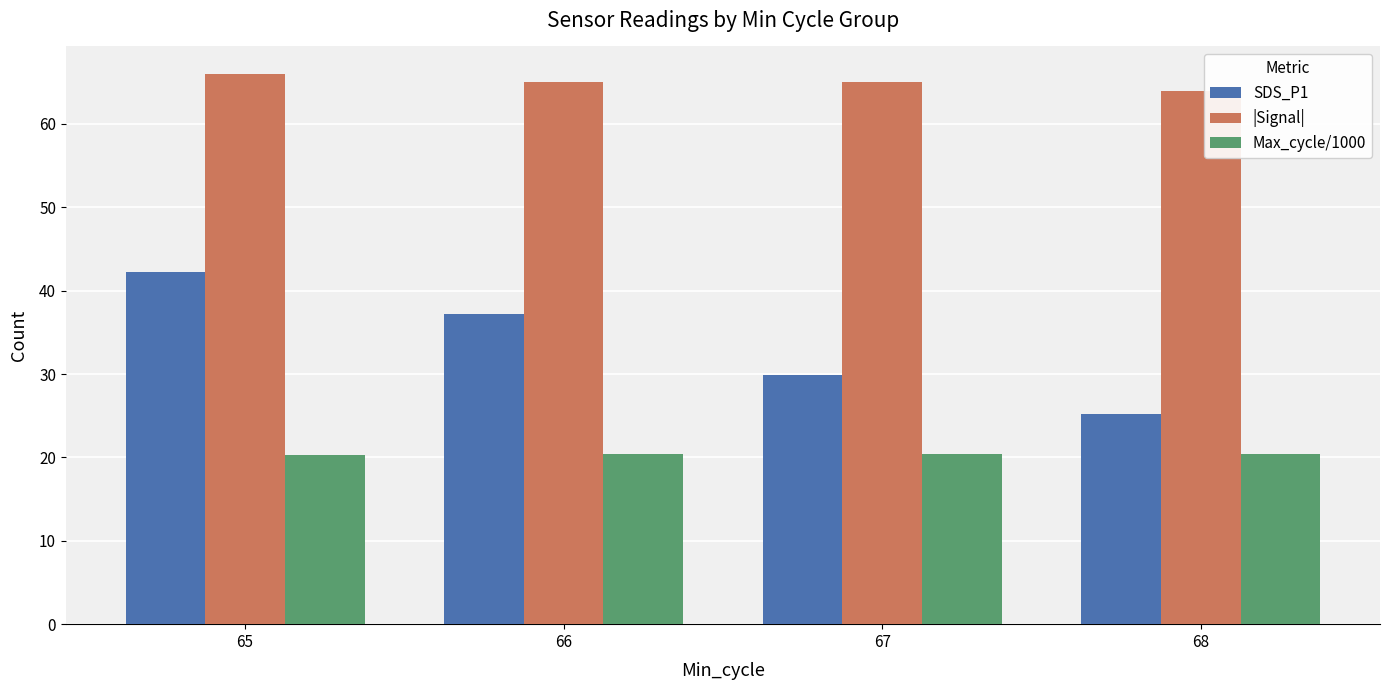

What is the sum of the Max_cycle/1000 values at 68 and 67?

40.8